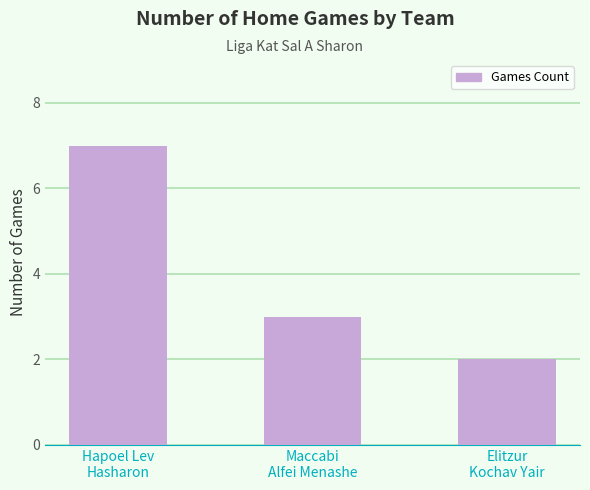

Rank the categories by value from highest to lowest.

Hapoel Lev
Hasharon, Maccabi
Alfei Menashe, Elitzur
Kochav Yair